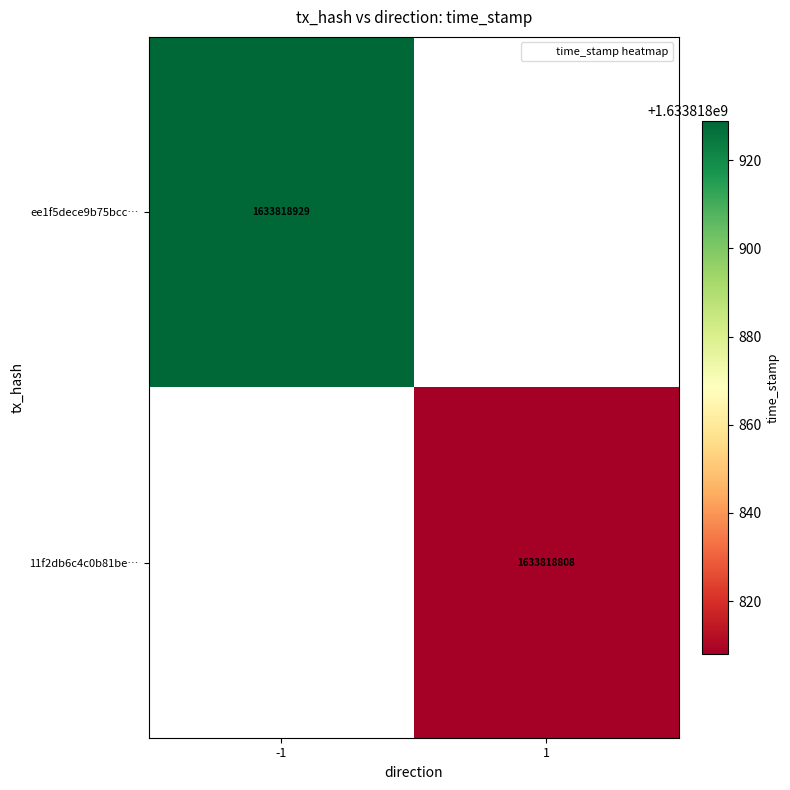

At which label is 11f2db6c4c0b81beab544cdfae5a908d4690181 closest to 816909404?

-1